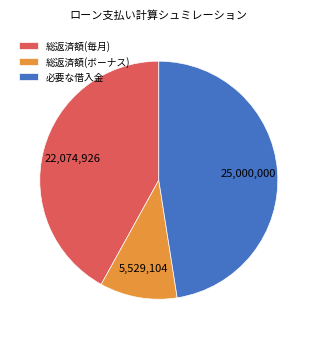

Is it true that 総返済額(毎月) is 37% of the pie?

False